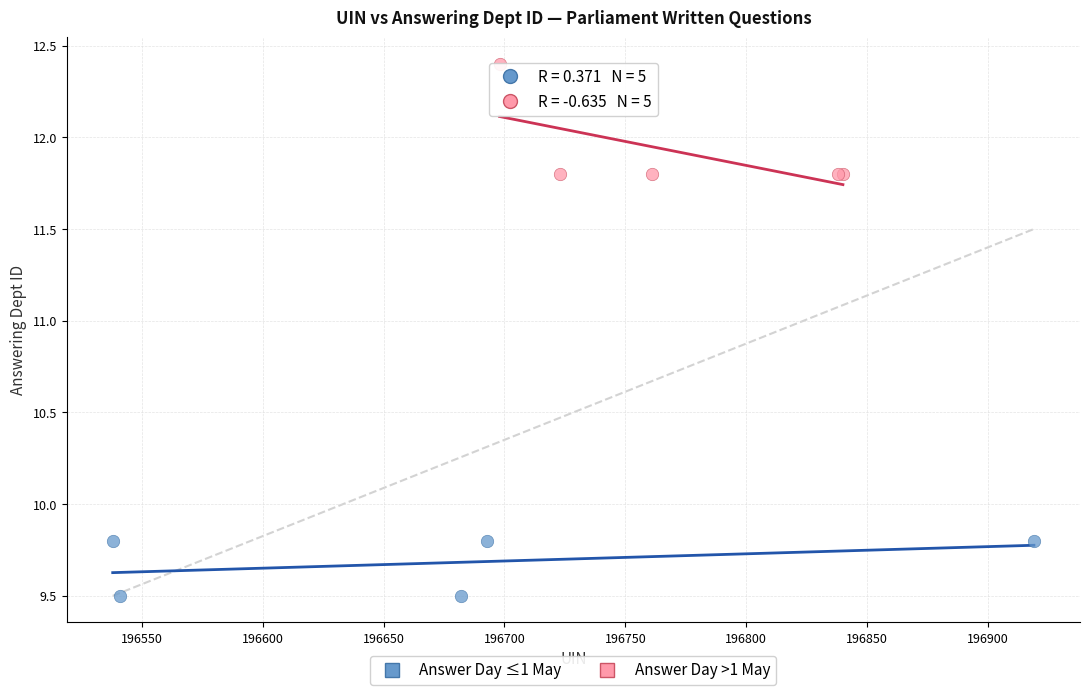

Which series contains the lowest Y value?

Answer Day ≤1 May